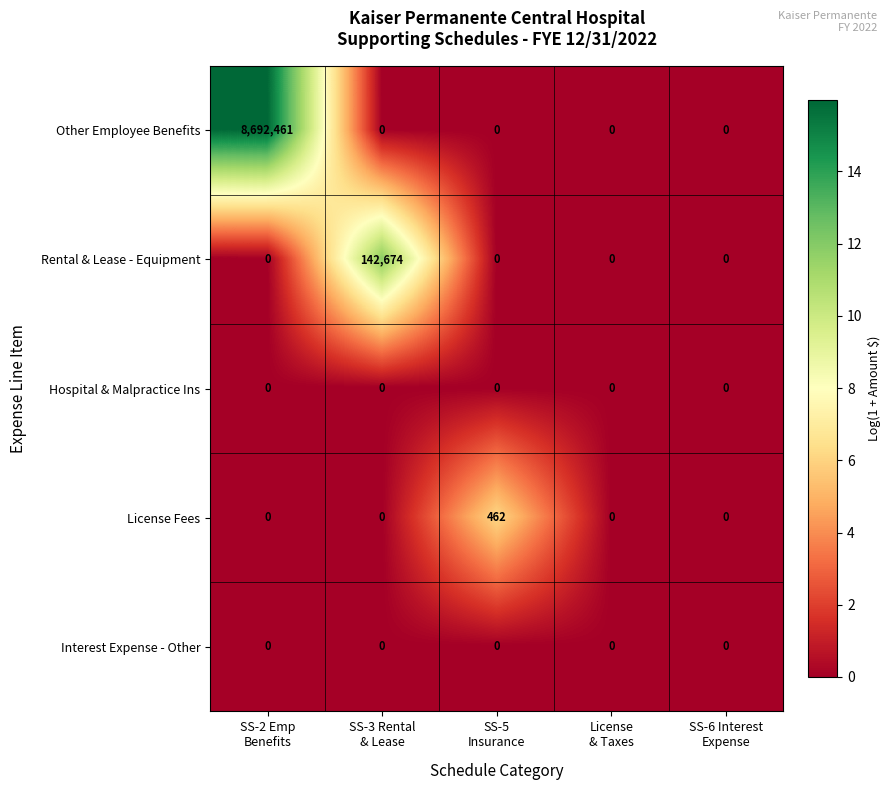

Which series has the largest total across all categories?

Other Employee Benefits